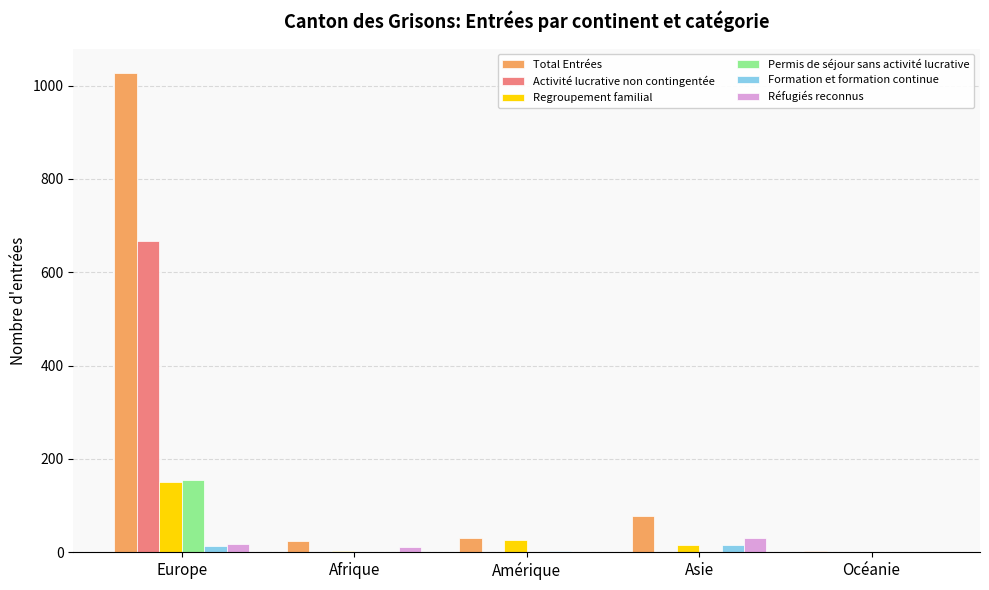

Are the bars horizontal?

No